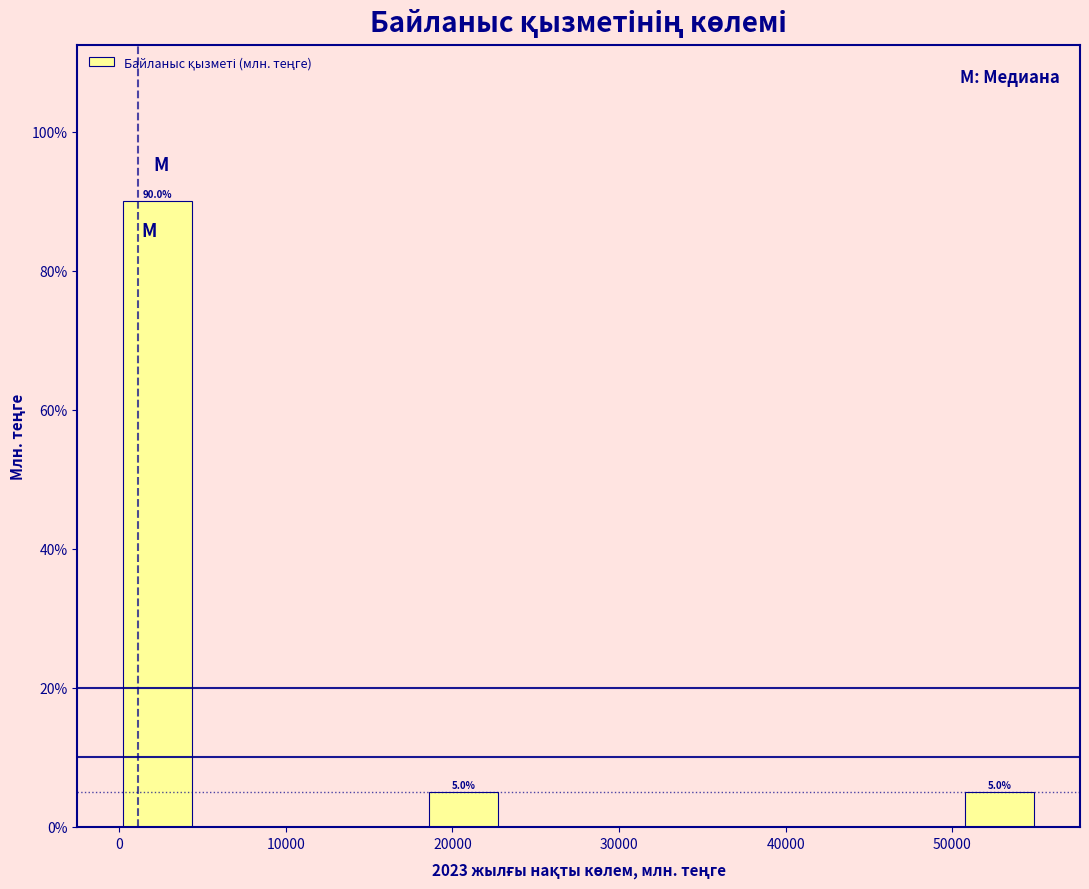

Which range on the x-axis has the tallest bar?

0 to 5000